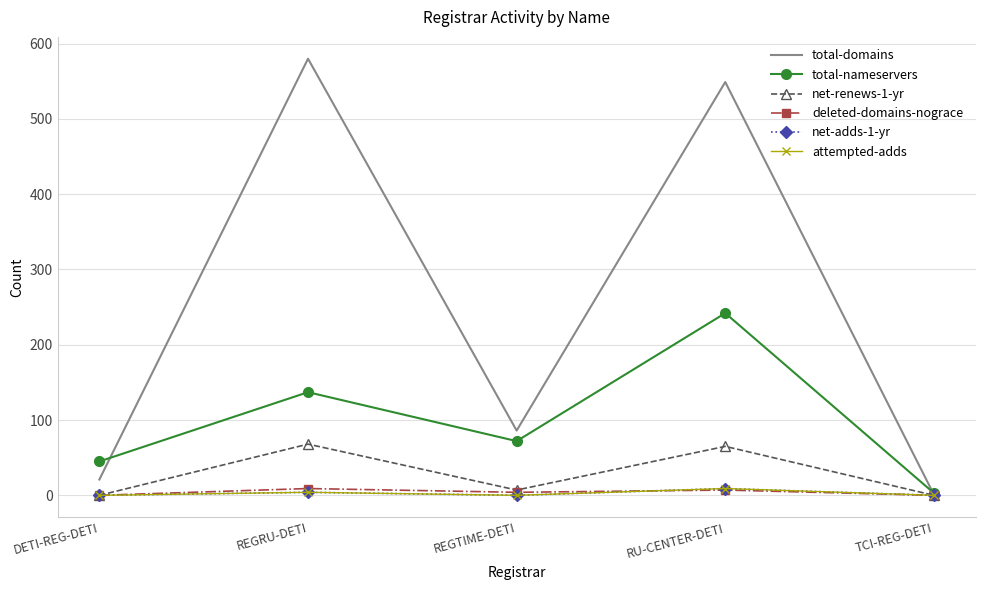

What is the approximate value of total-domains at REGTIME-DETI, to the nearest 10?

90